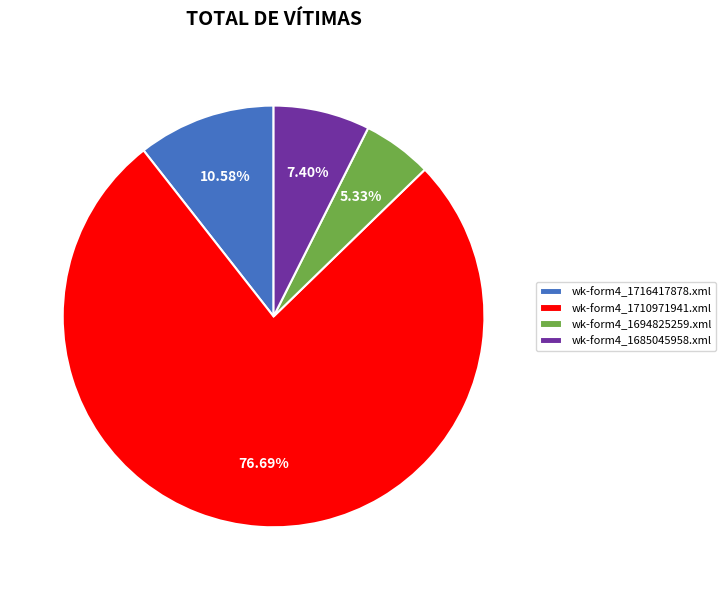

What is the ratio of the value at wk-form4_1716417878.xml to the value at wk-form4_1710971941.xml?

0.1